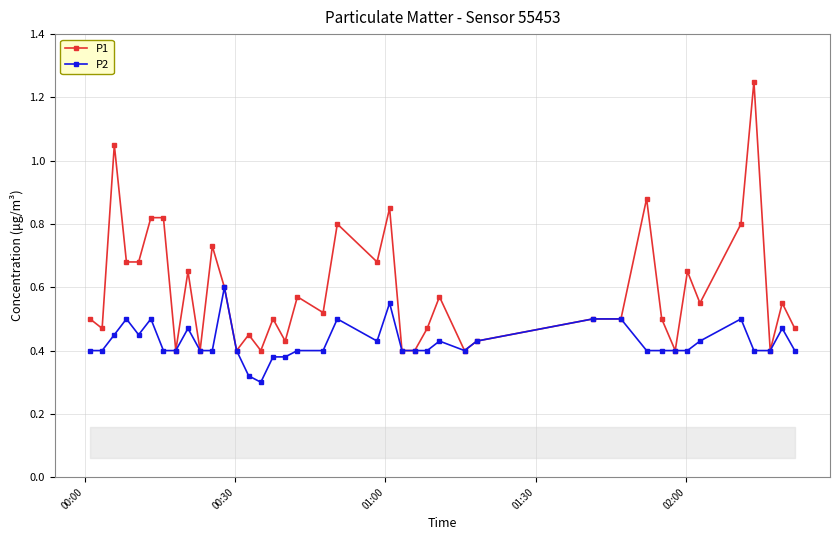

How many P2 values are between 0 and 1?

40